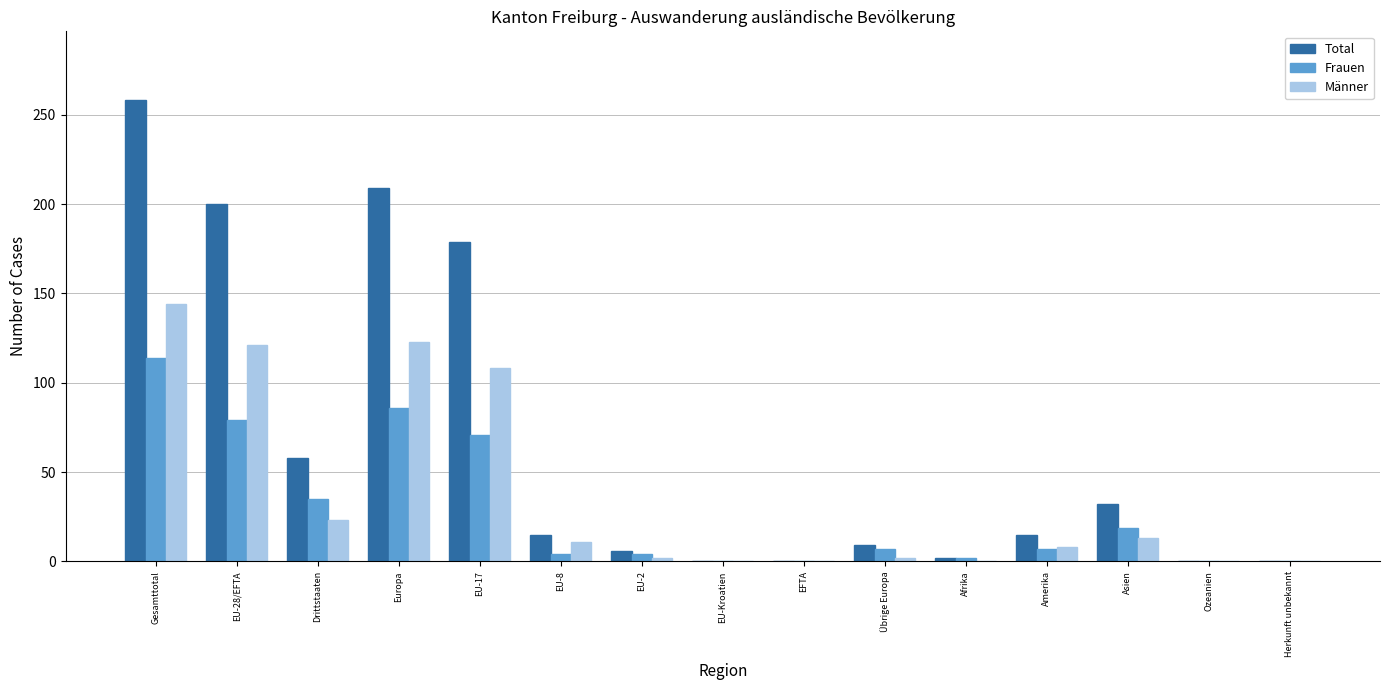

Reading left to right, transcribe all the data shown in this chart.

Total: Gesamttotal=258	EU-28/EFTA=200	Drittstaaten=58	Europa=209	EU-17=179	EU-8=15	EU-2=6	EU-Kroatien=0	EFTA=0	Übrige Europa=9	Afrika=2	Amerika=15	Asien=32	Ozeanien=0	Herkunft unbekannt=0
Frauen: Gesamttotal=114	EU-28/EFTA=79	Drittstaaten=35	Europa=86	EU-17=71	EU-8=4	EU-2=4	EU-Kroatien=0	EFTA=0	Übrige Europa=7	Afrika=2	Amerika=7	Asien=19	Ozeanien=0	Herkunft unbekannt=0
Männer: Gesamttotal=144	EU-28/EFTA=121	Drittstaaten=23	Europa=123	EU-17=108	EU-8=11	EU-2=2	EU-Kroatien=0	EFTA=0	Übrige Europa=2	Afrika=0	Amerika=8	Asien=13	Ozeanien=0	Herkunft unbekannt=0